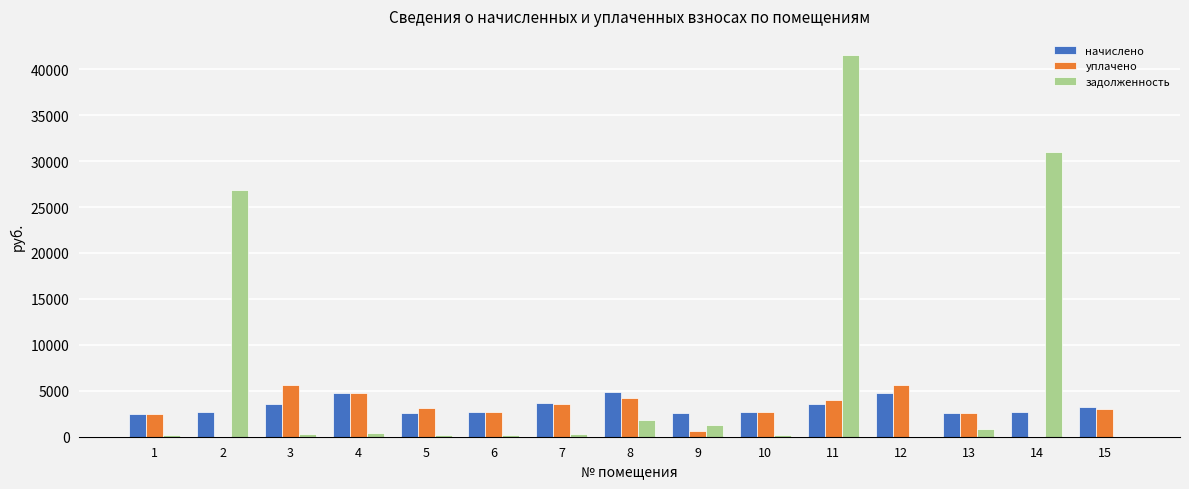

What is the average value of the начислено series?

3292.0